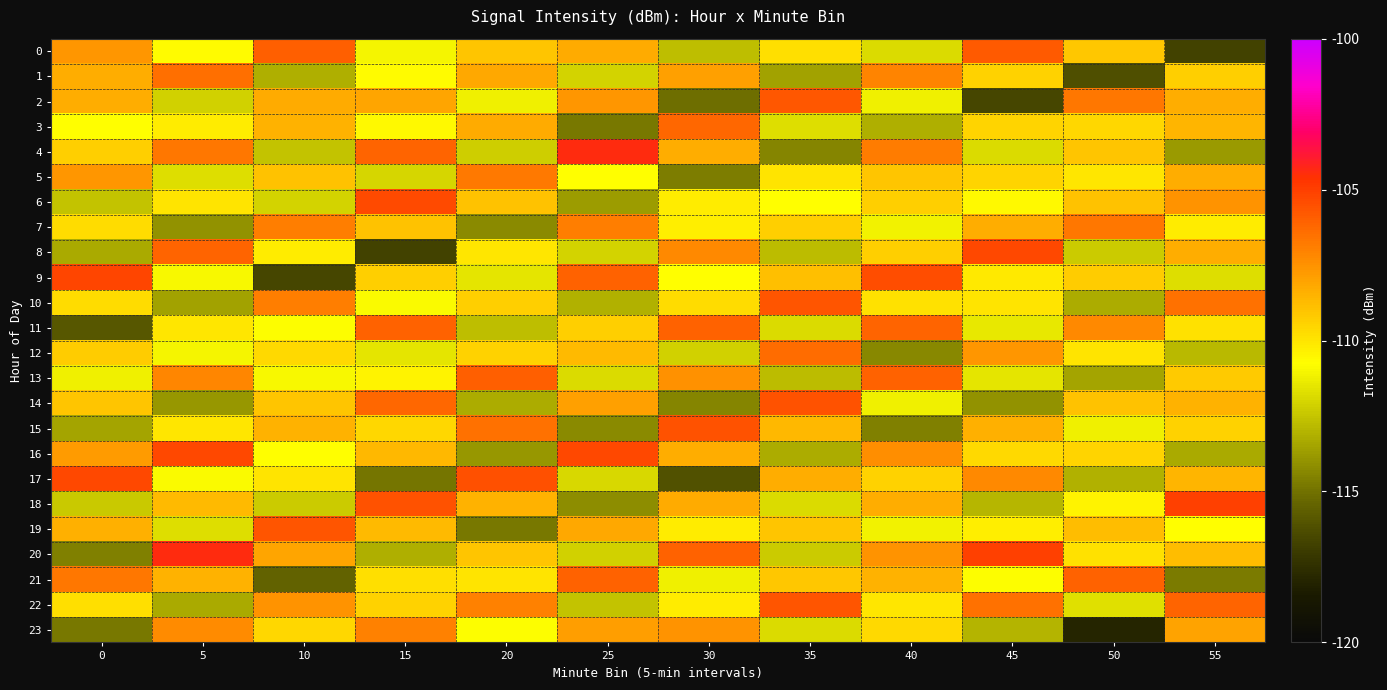

How many distinct data groups are displayed?

24